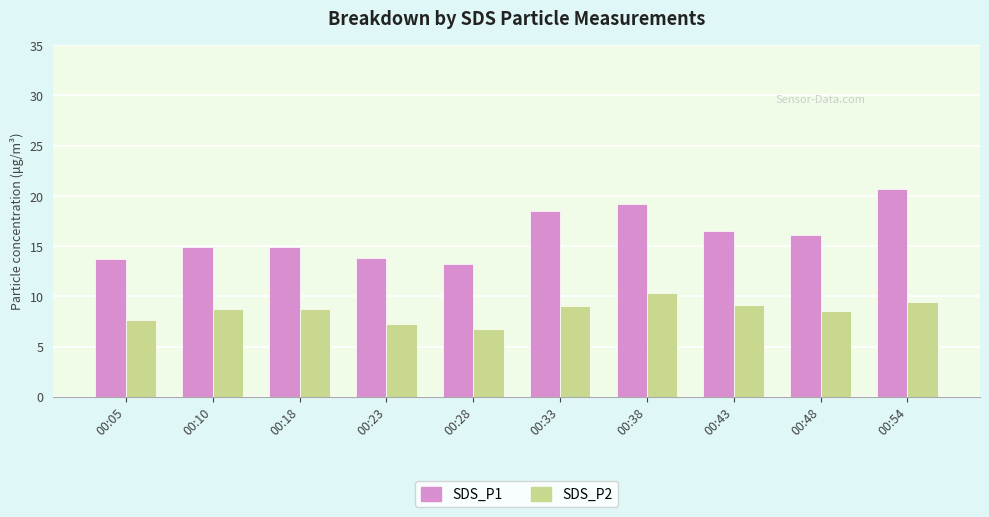

What is the minimum value for SDS_P1?

13.2